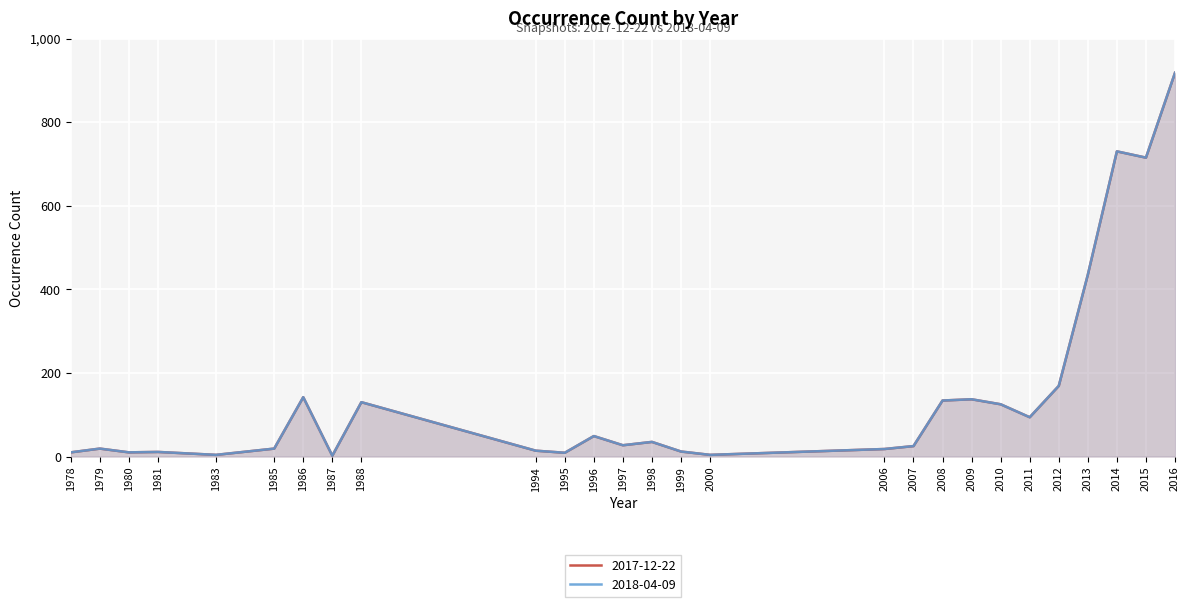

What is the total value across all series at 1997?

54